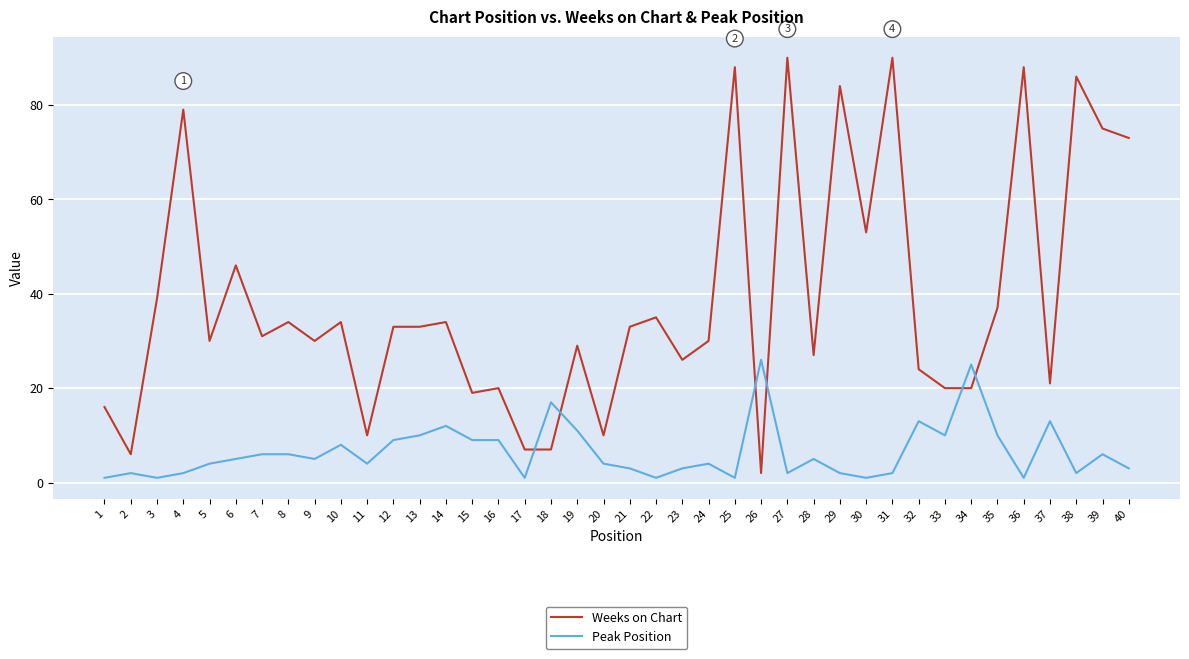

True or false: Peak Position and Weeks on Chart intersect in this chart.

True